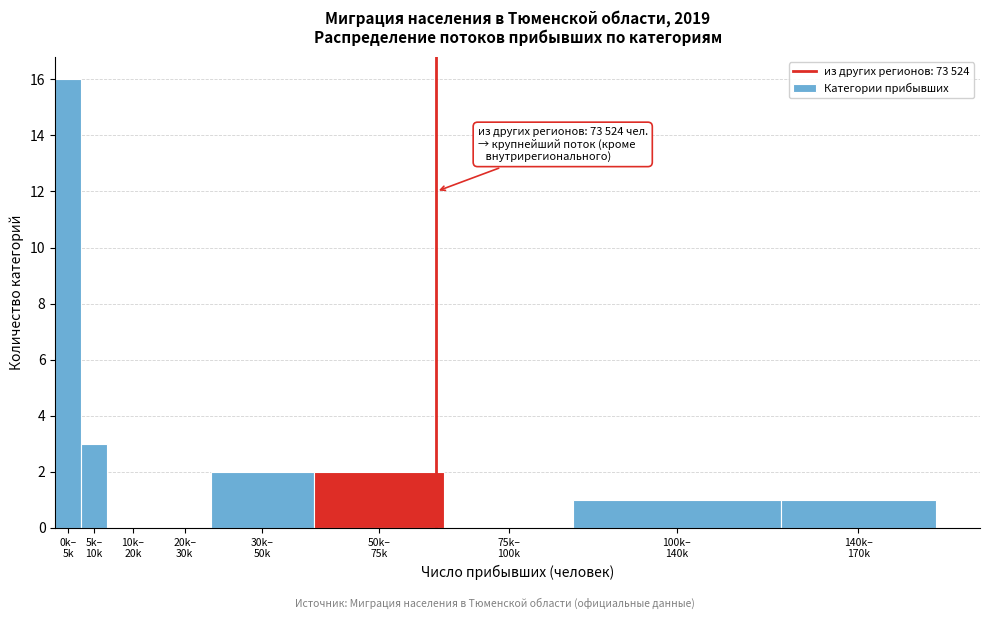

What is the maximum value shown in the chart?

16